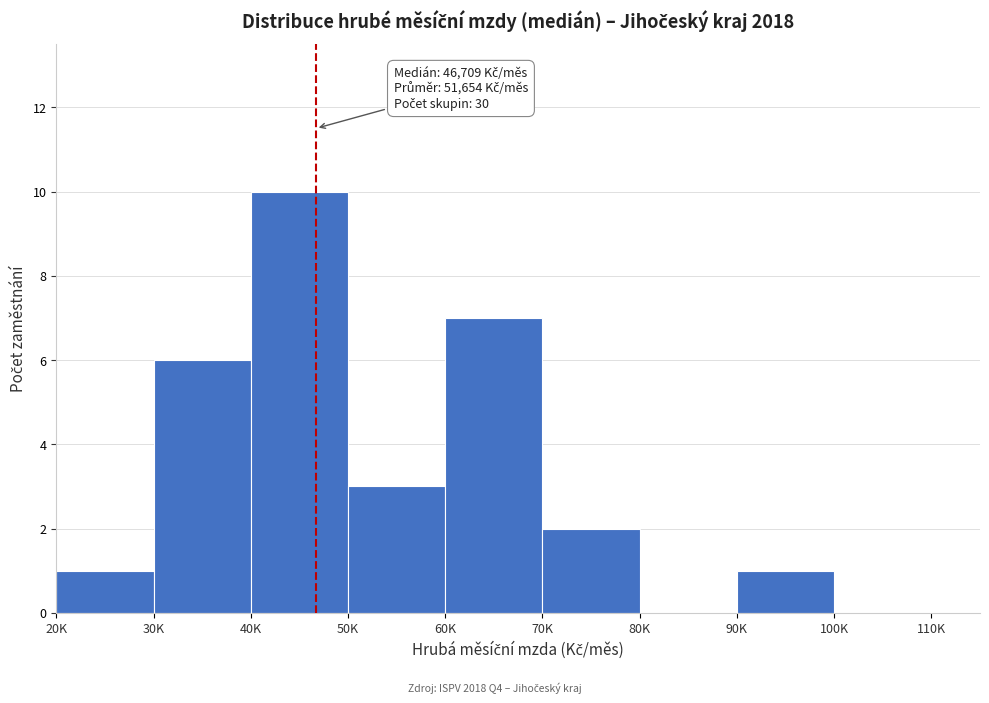

Reading left to right, extract all data points from this chart.

20K=1	30K=6	40K=10	50K=3	60K=7	70K=2	80K=0	90K=1	100K=0